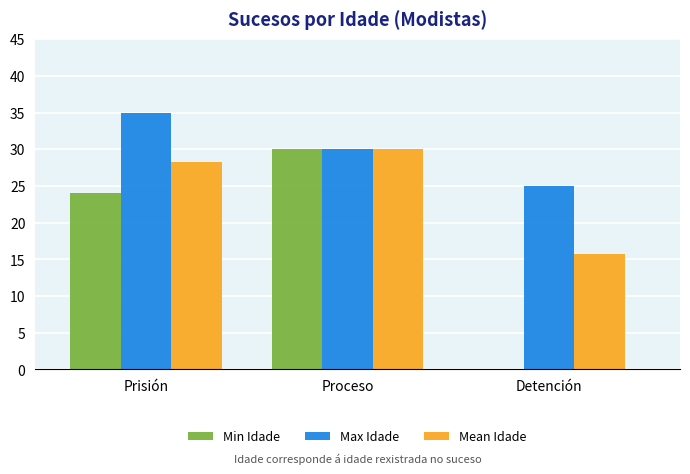

What is the total value across all series at Proceso?

90.0